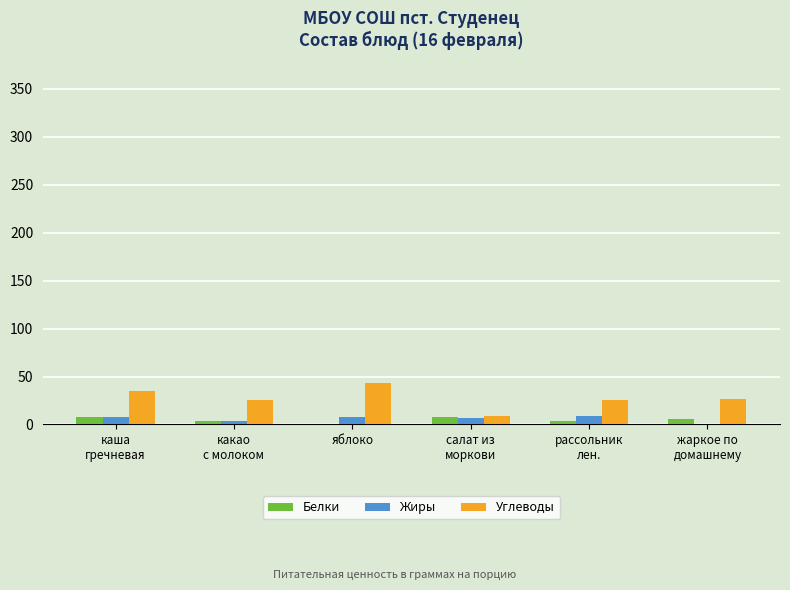

What is the approximate value of Белки at жаркое по
домашнему?

5.3